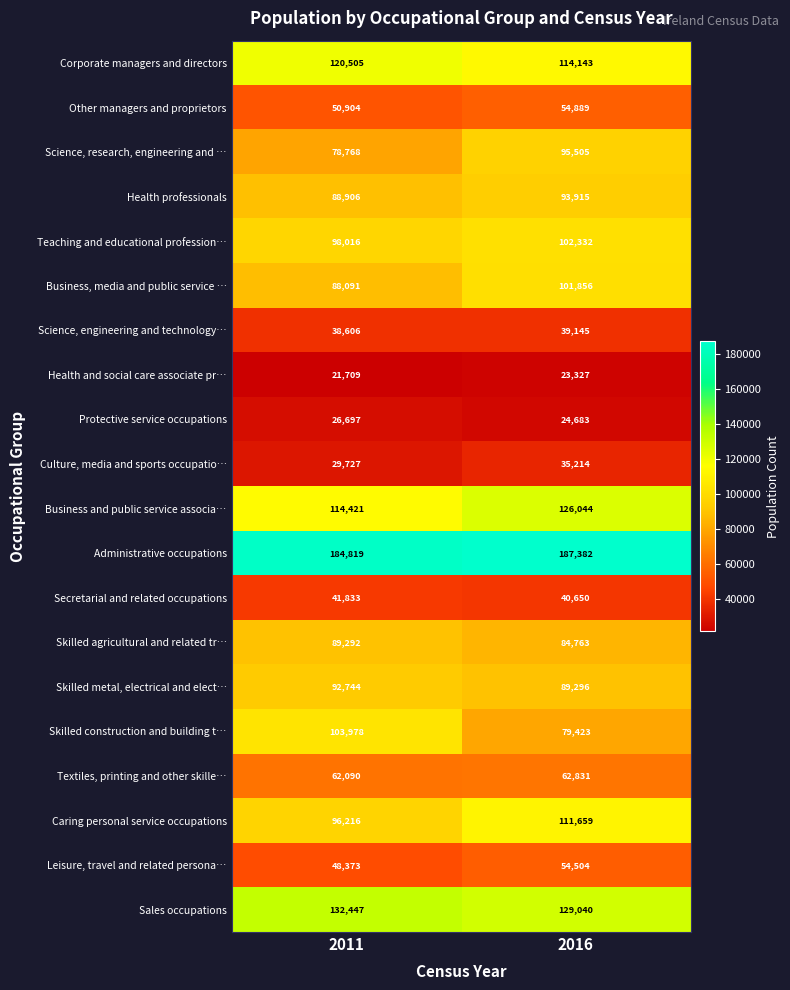

At how many categories does at least one series exceed 185386?

1